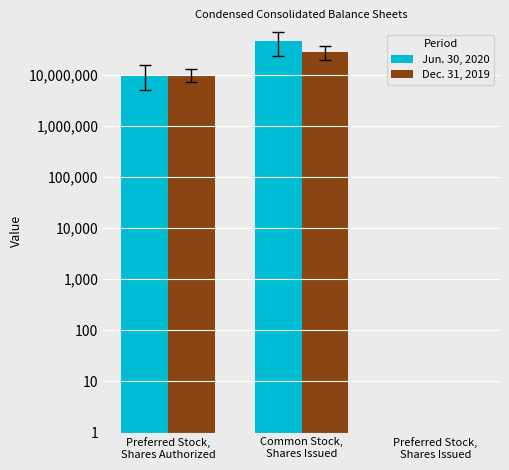

Which series has the largest range (max minus min)?

Jun. 30, 2020